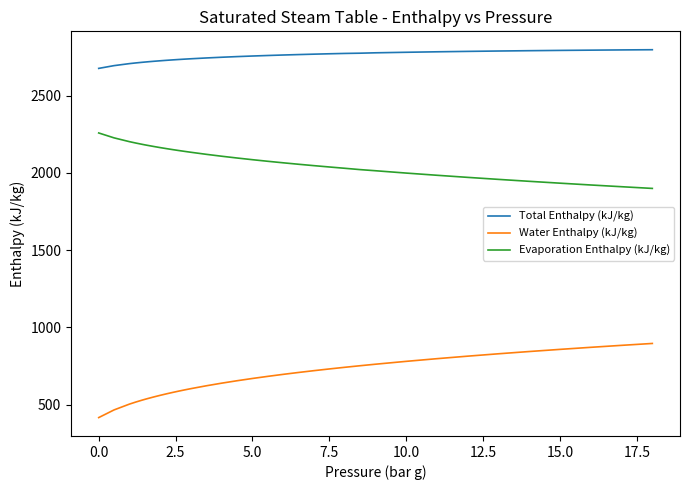

Does the chart display data point markers on the line(s)?

No